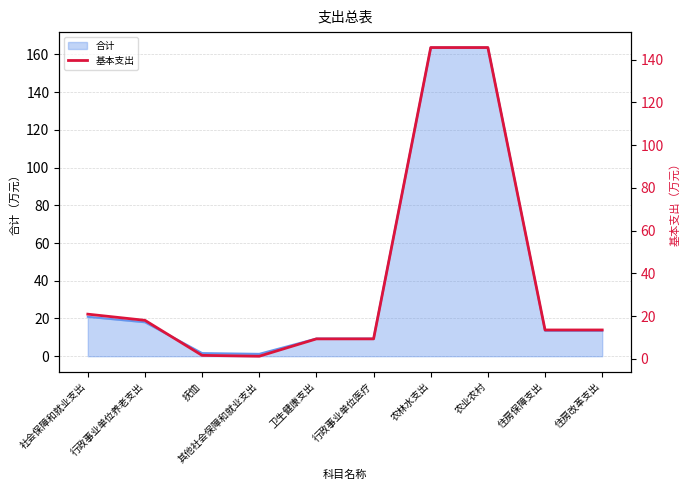

Rank the categories by value from highest to lowest.

农林水支出, 农业农村, 社会保障和就业支出, 行政事业单位养老支出, 住房保障支出, 住房改革支出, 卫生健康支出, 行政事业单位医疗, 抚恤, 其他社会保障和就业支出